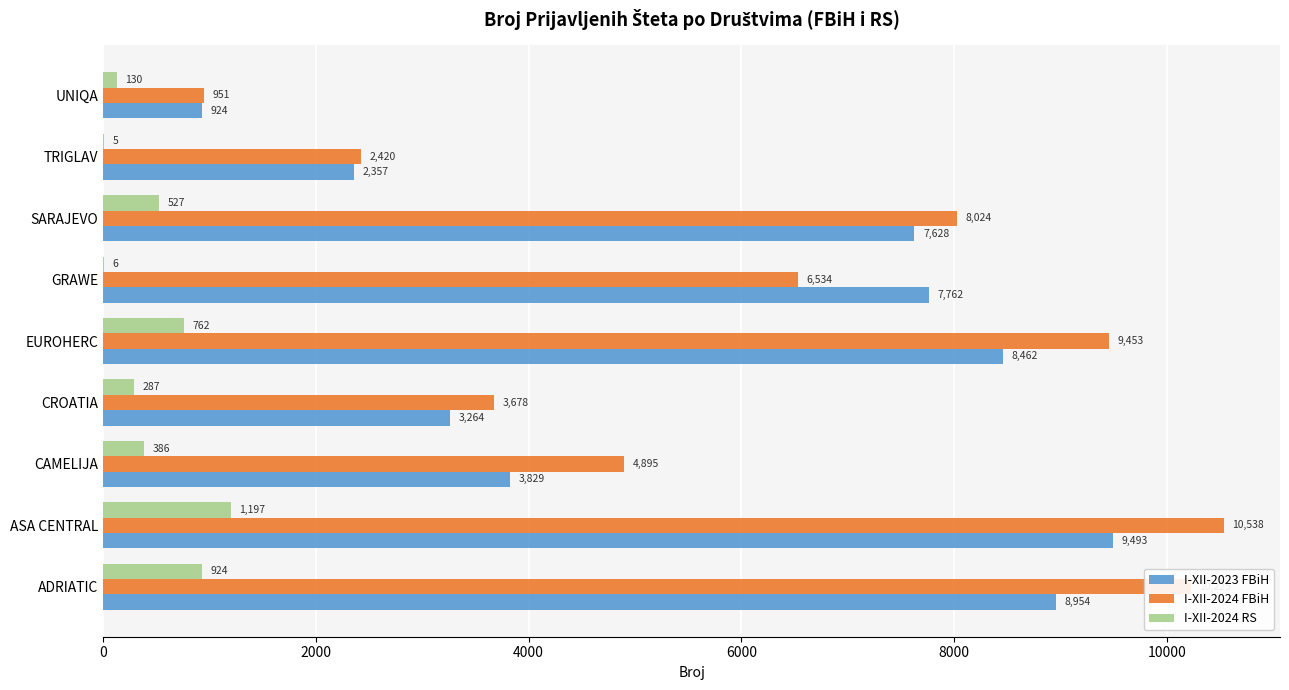

At which category does the chart reach its peak across all series?

ASA CENTRAL